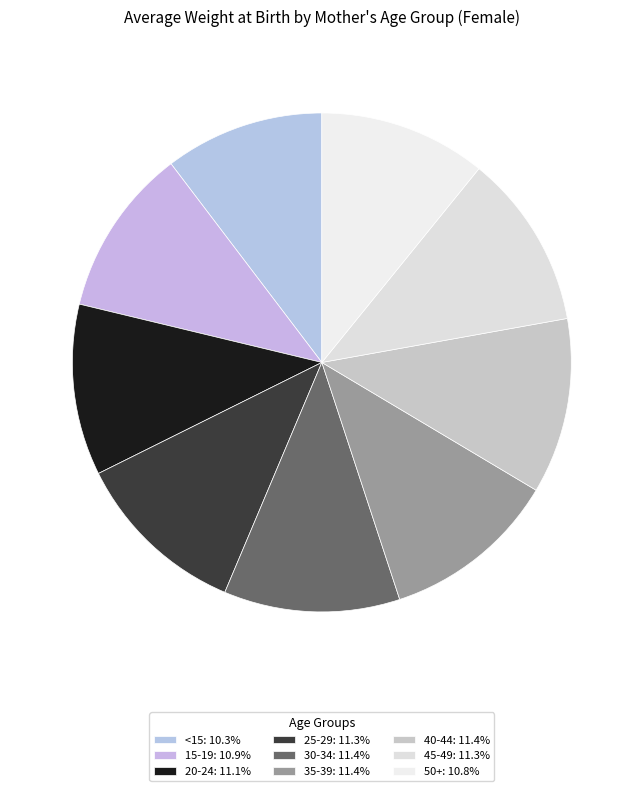

Which category has the biggest portion of the pie?

30-34